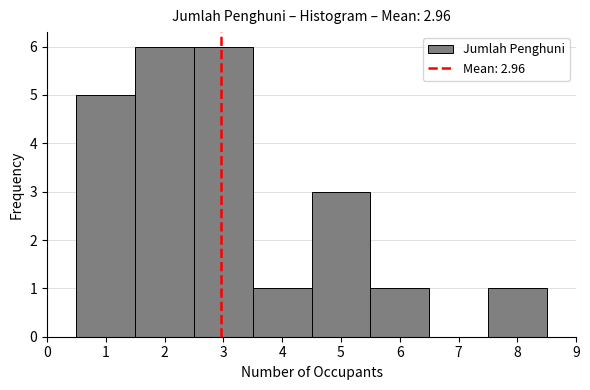

Reading left to right, list every bar in this chart as the range it spans on the x-axis followed by its height. The values are not printed on the chart, so give them approximately, as read against the axis.

0.5 to 1.5: 5
1.5 to 2.5: 6
2.5 to 3.5: 6
3.5 to 4.5: 1
4.5 to 5.5: 3
5.5 to 6.5: 1
6.5 to 7.5: 0
7.5 to 8.5: 1